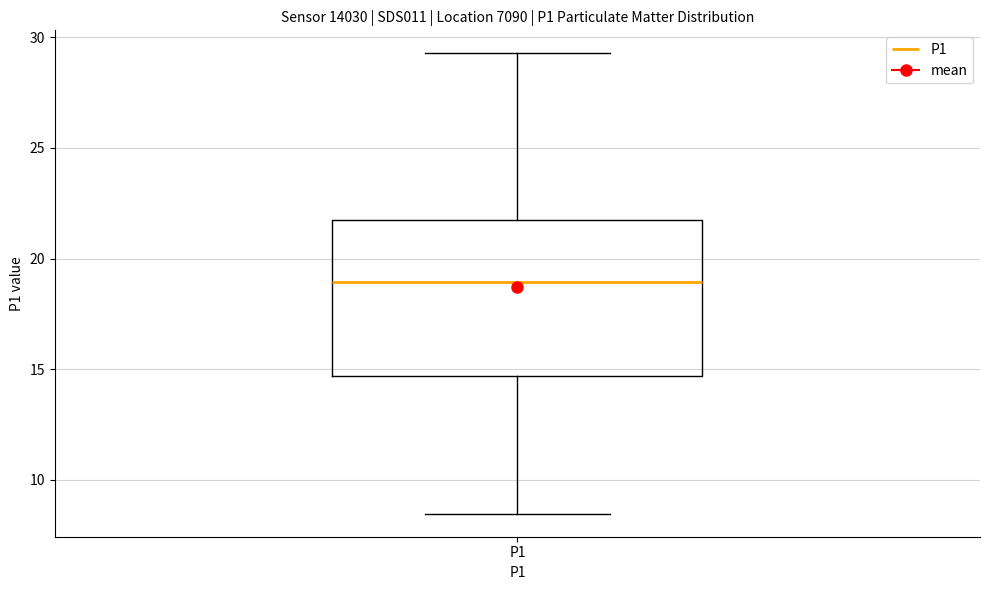

Transcribe this box plot: give where the median line is, the range the box spans, and where the two whiskers end, as read against the y-axis. The values are not printed on the chart, so give them approximately, as read against the axis.

median 19.0, box 14.5 to 22.0, whiskers 8.5 to 29.5